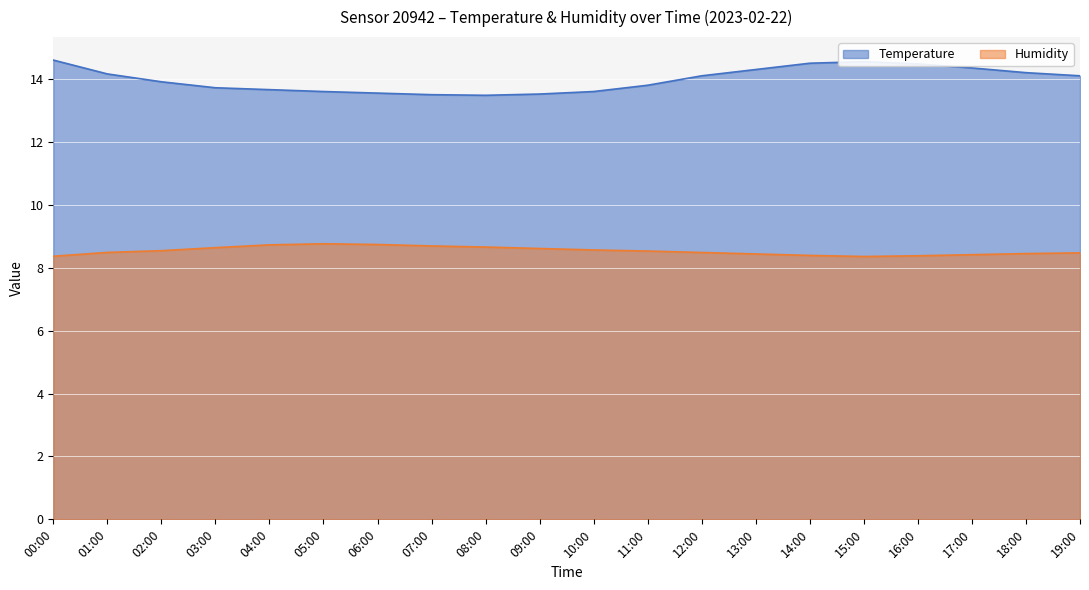

What is the difference between the maximum and second lowest values in the Temperature series?

1.1